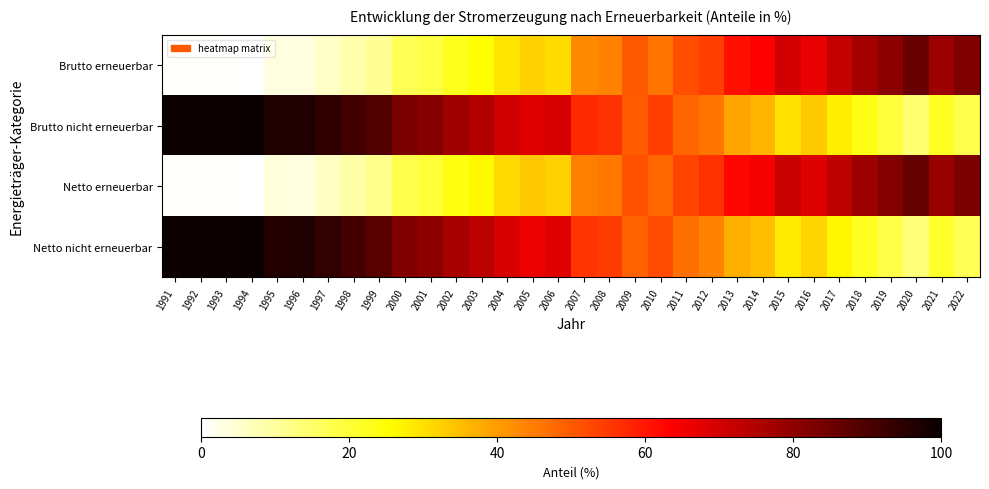

How many data points does each series have?

32